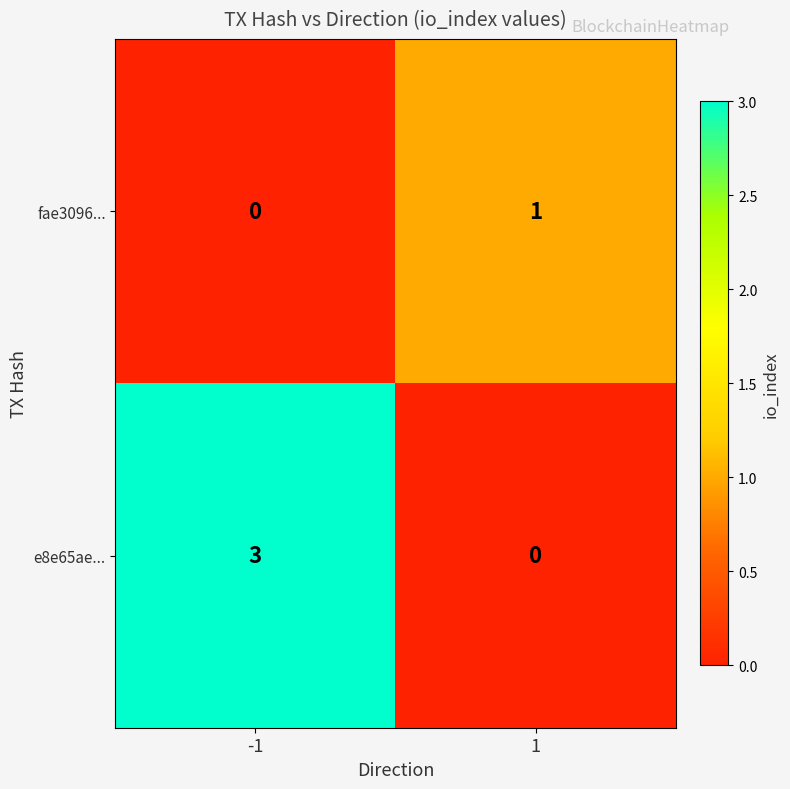

What is the spread (max minus min) of values at -1?

3